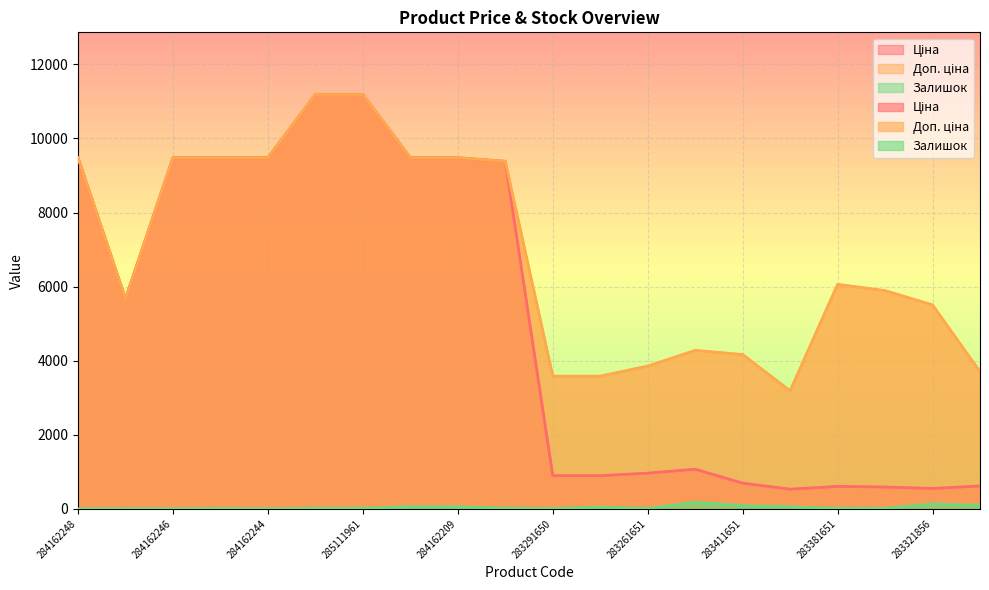

How many values in the Ціна series are below 5673?

10